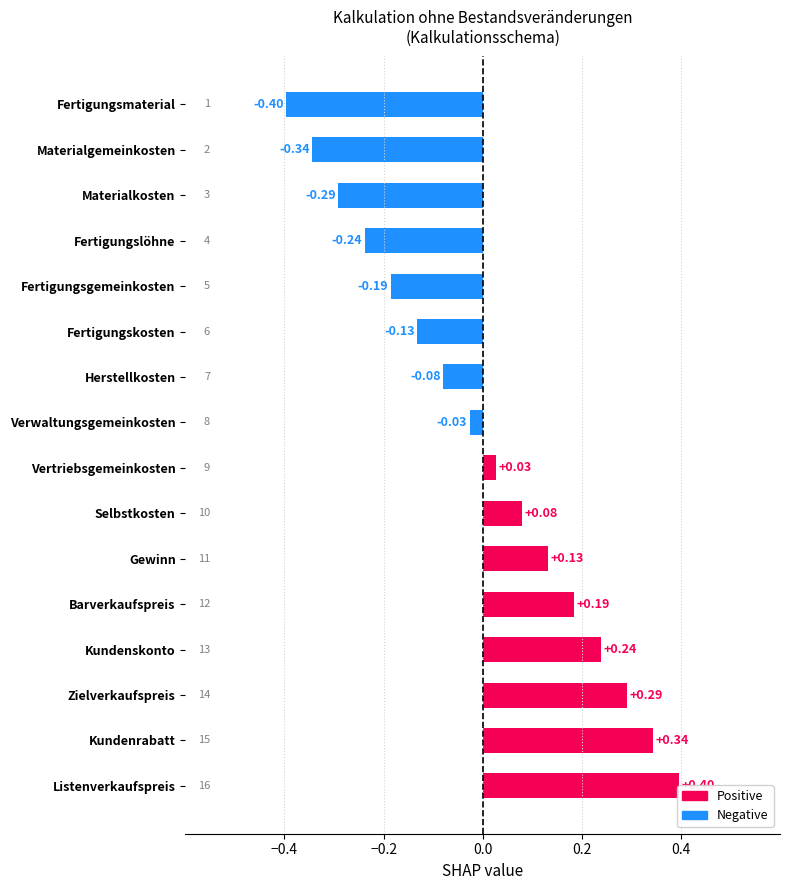

How many values exceed 0?

8